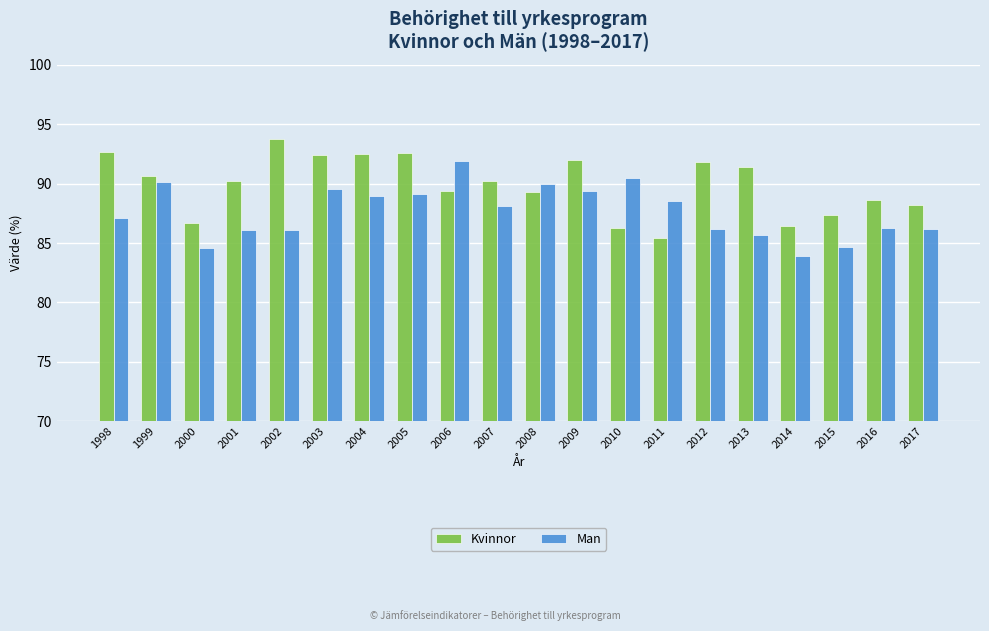

What is the spread (max minus min) of values at 2006?

2.6